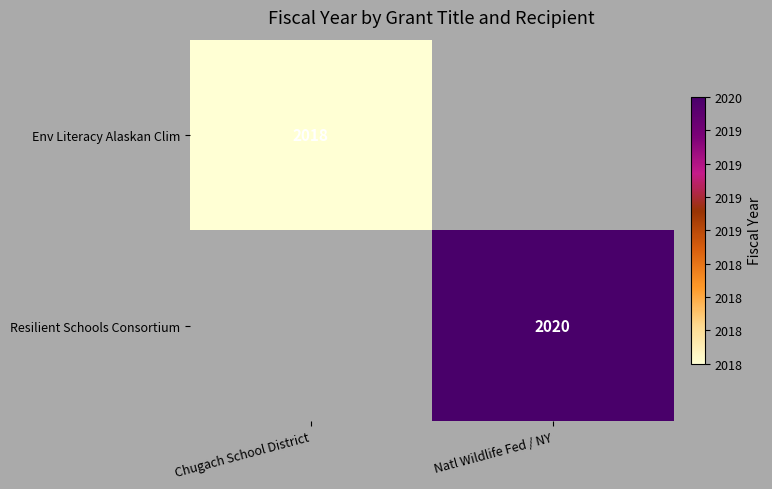

Is it true that Env Literacy Alaskan Clim equals 2646 at Chugach School District?

False